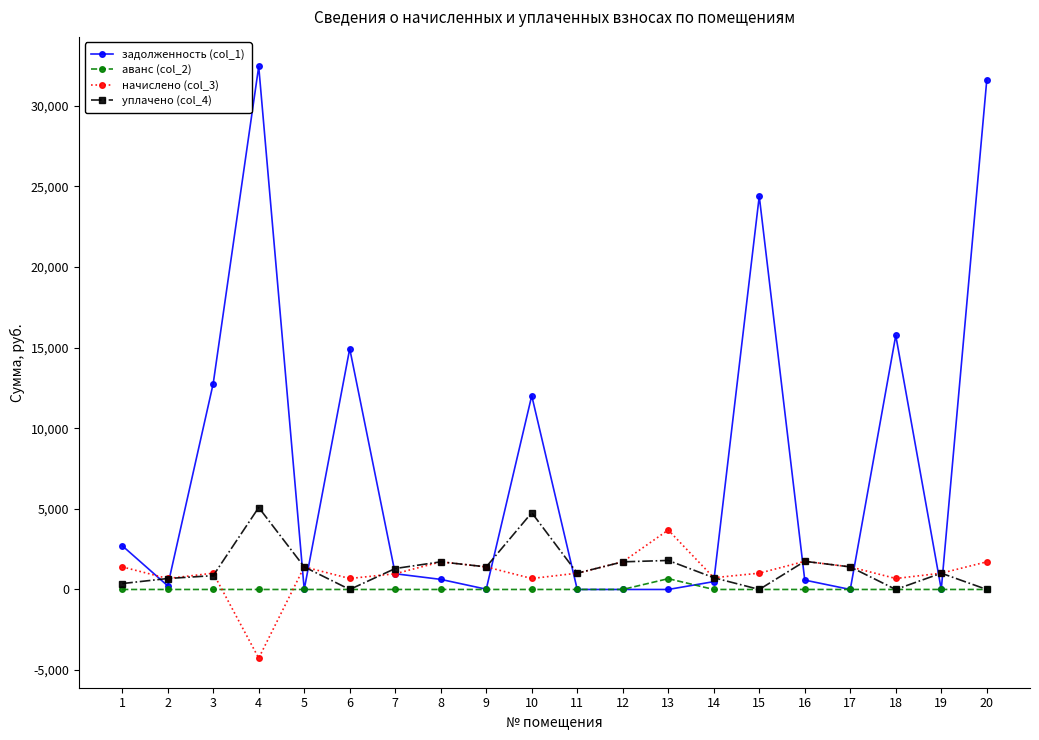

Which category has the highest value across all series?

4